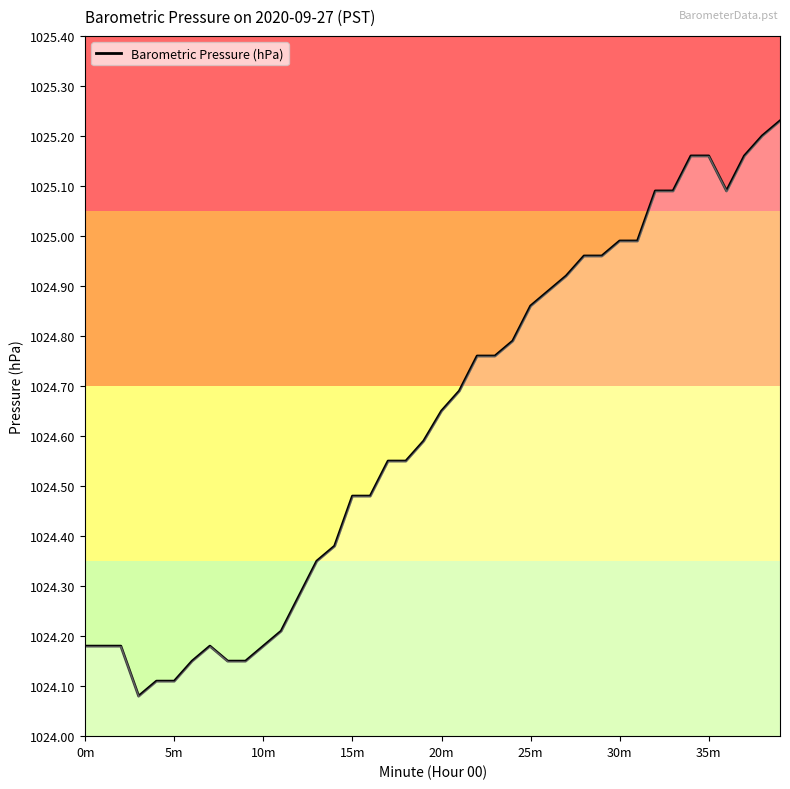

How many lines are shown in the chart?

1